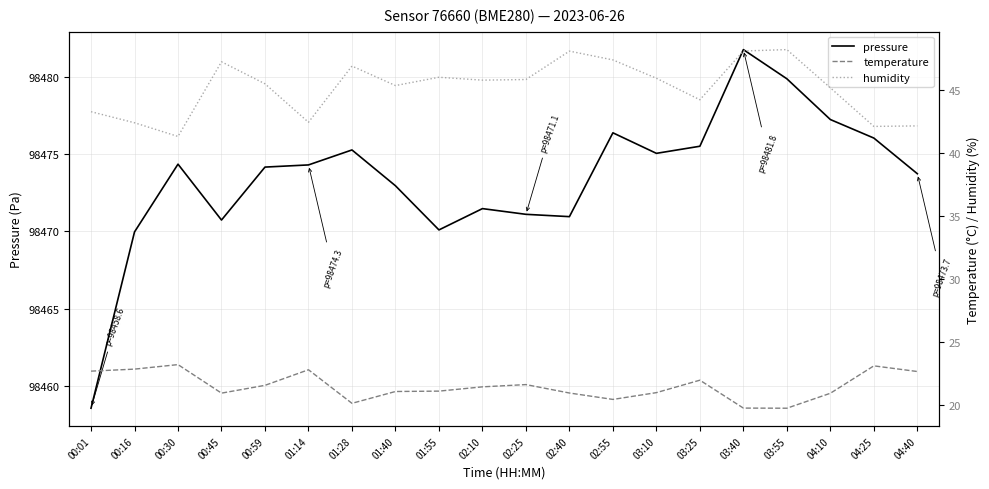

What is the difference between the humidity values at 00:30 and 03:55?

6.9